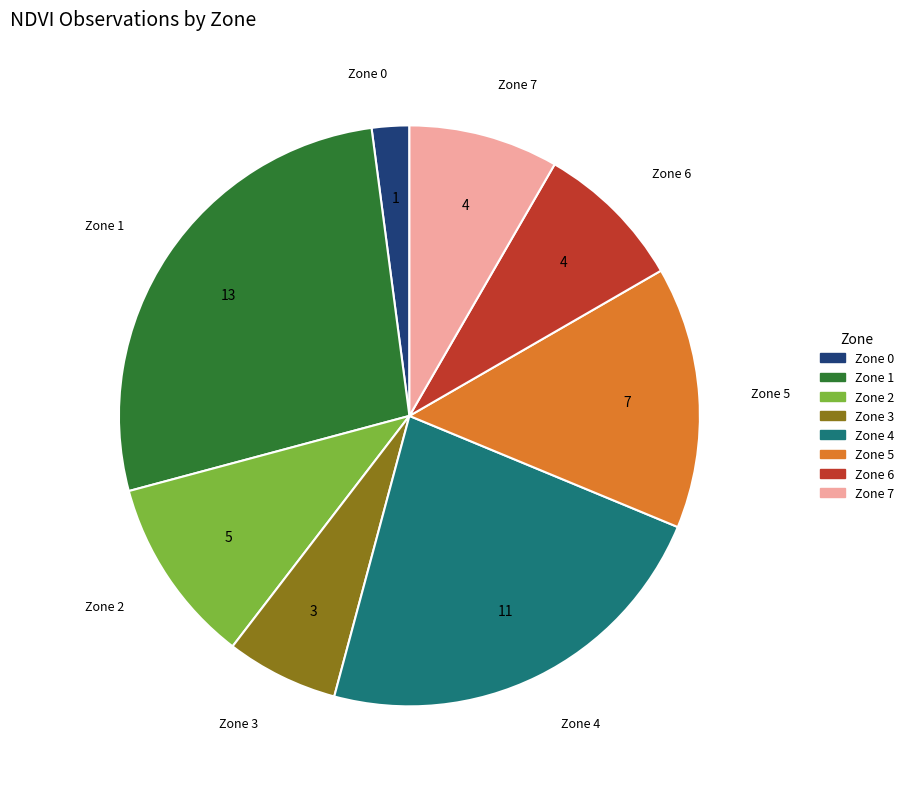

Does any single category account for the majority?

No